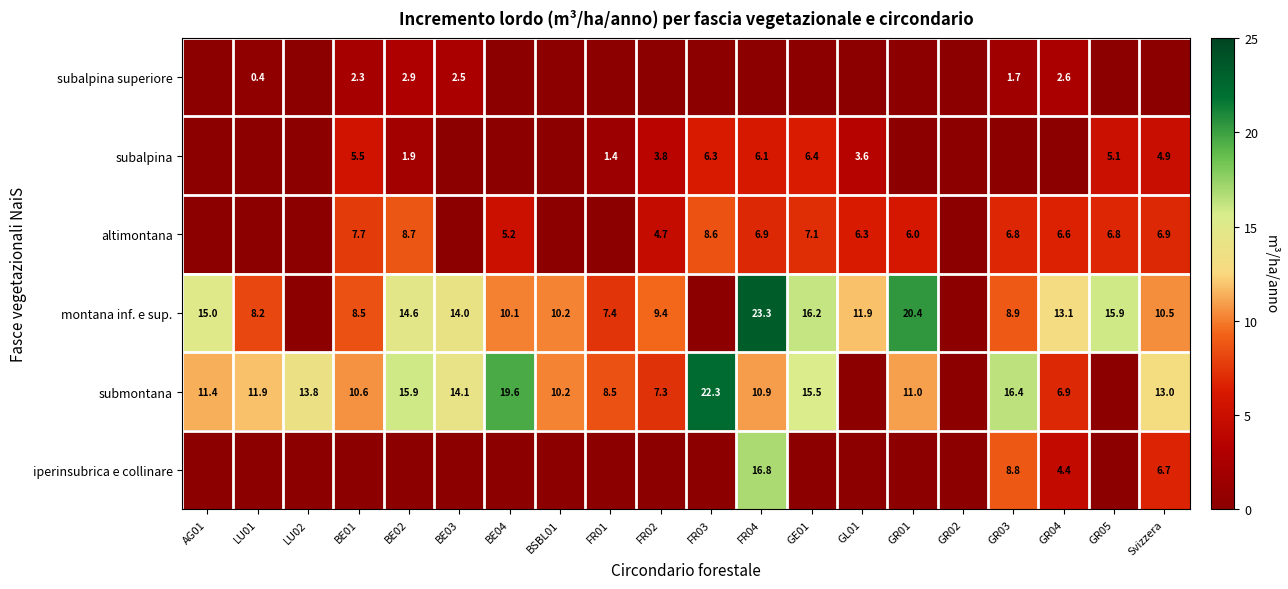

The montana inf. e sup. series shows 15.9 at GR05. True or false?

True